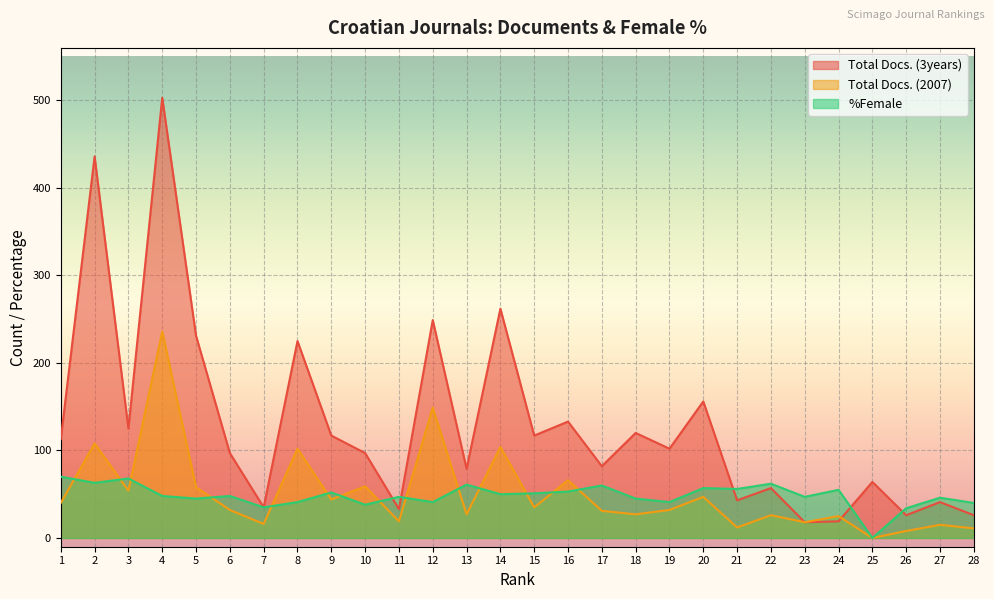

What are all the series names shown in the legend?

Total Docs. (3years), Total Docs. (2007), %Female